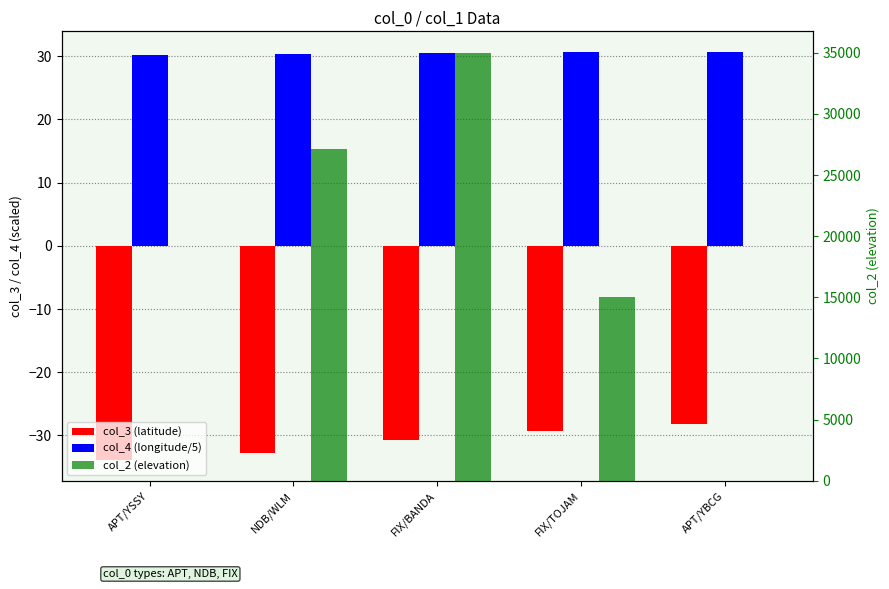

What is the maximum value shown in the chart?

35000.0